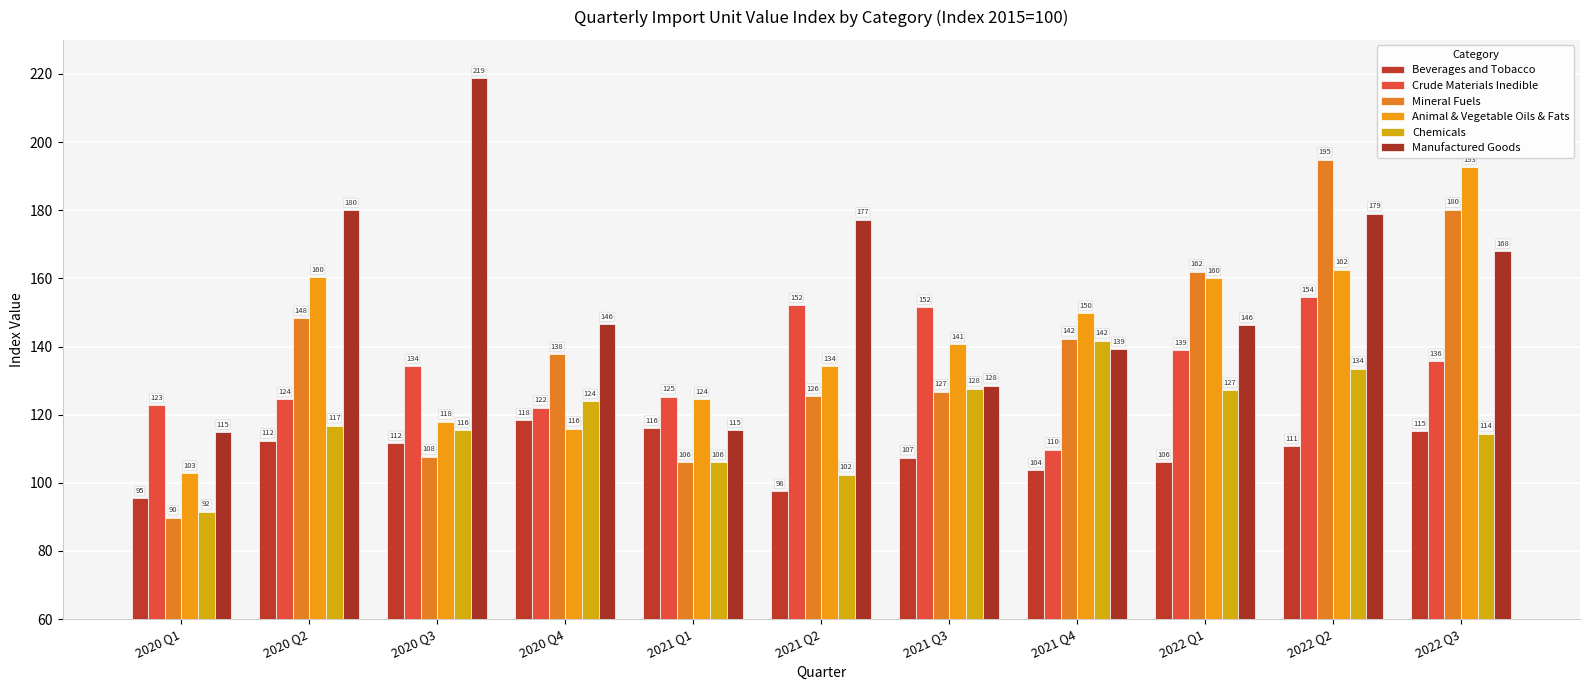

What is the difference between the second highest and second lowest values in the Animal & Vegetable Oils & Fats series?

46.6